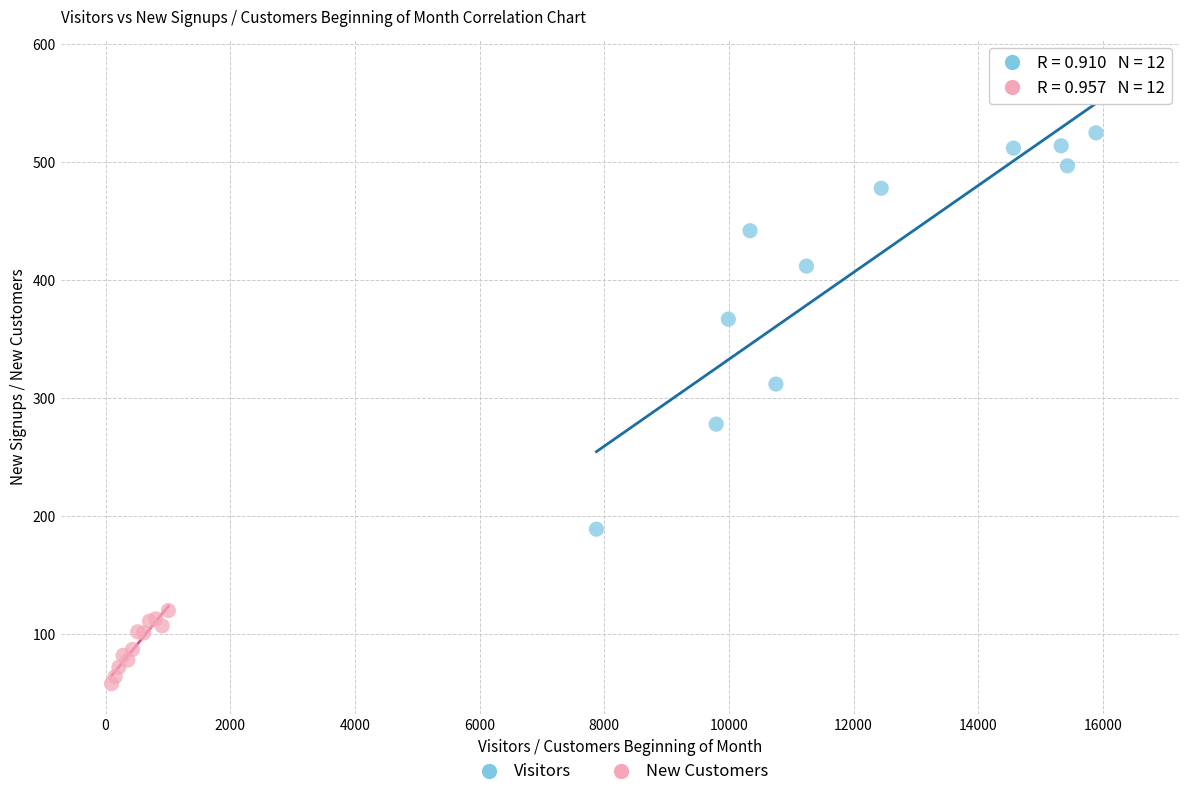

Which series contains the highest Y value?

Visitors